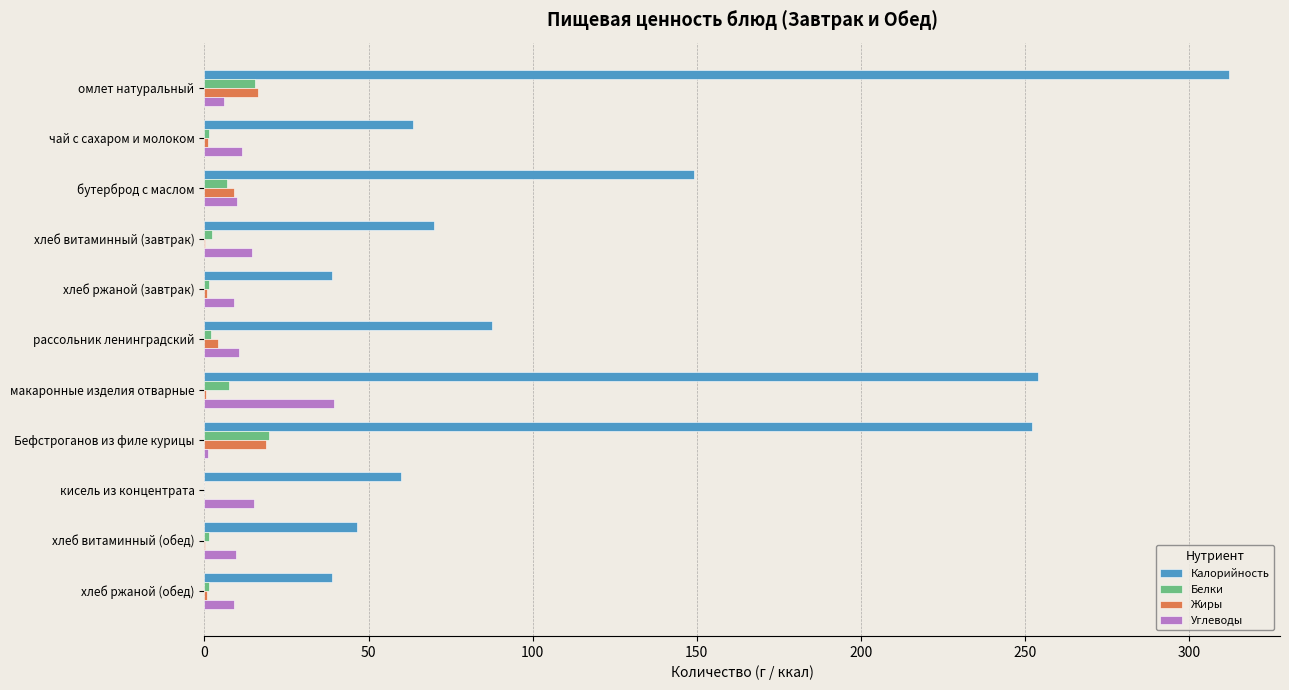

What are all the series names shown in the legend?

Калорийность, Белки, Жиры, Углеводы